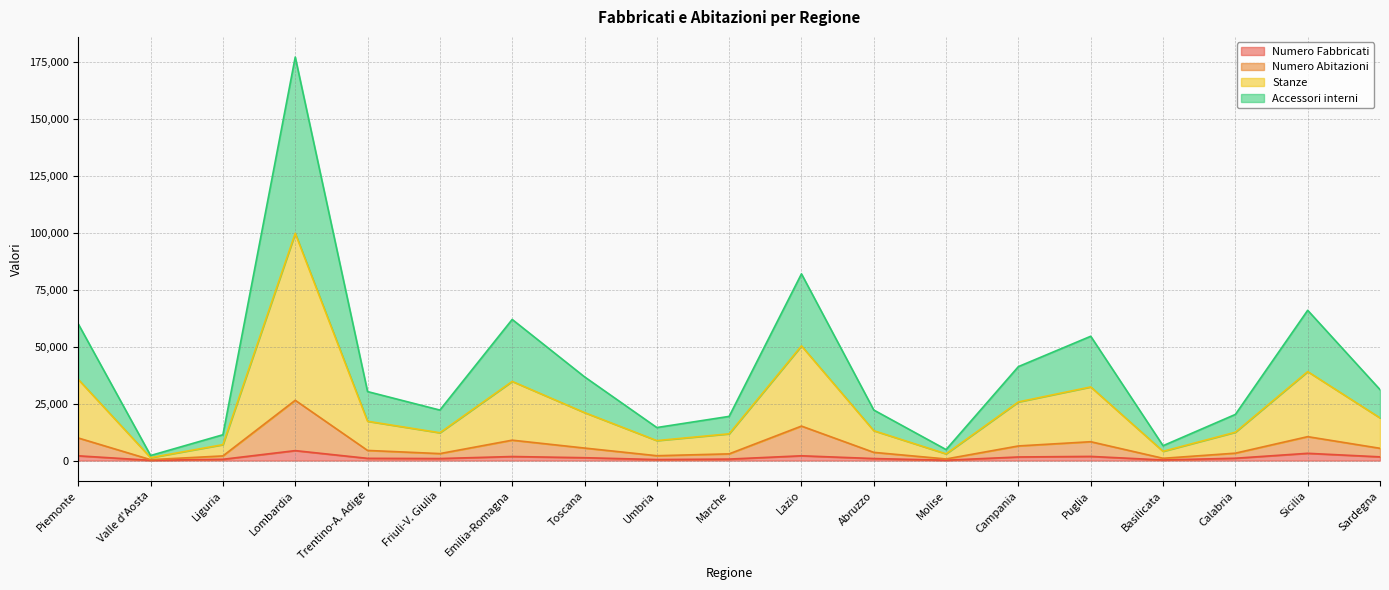

What is the total value across all series at Campania?

41291